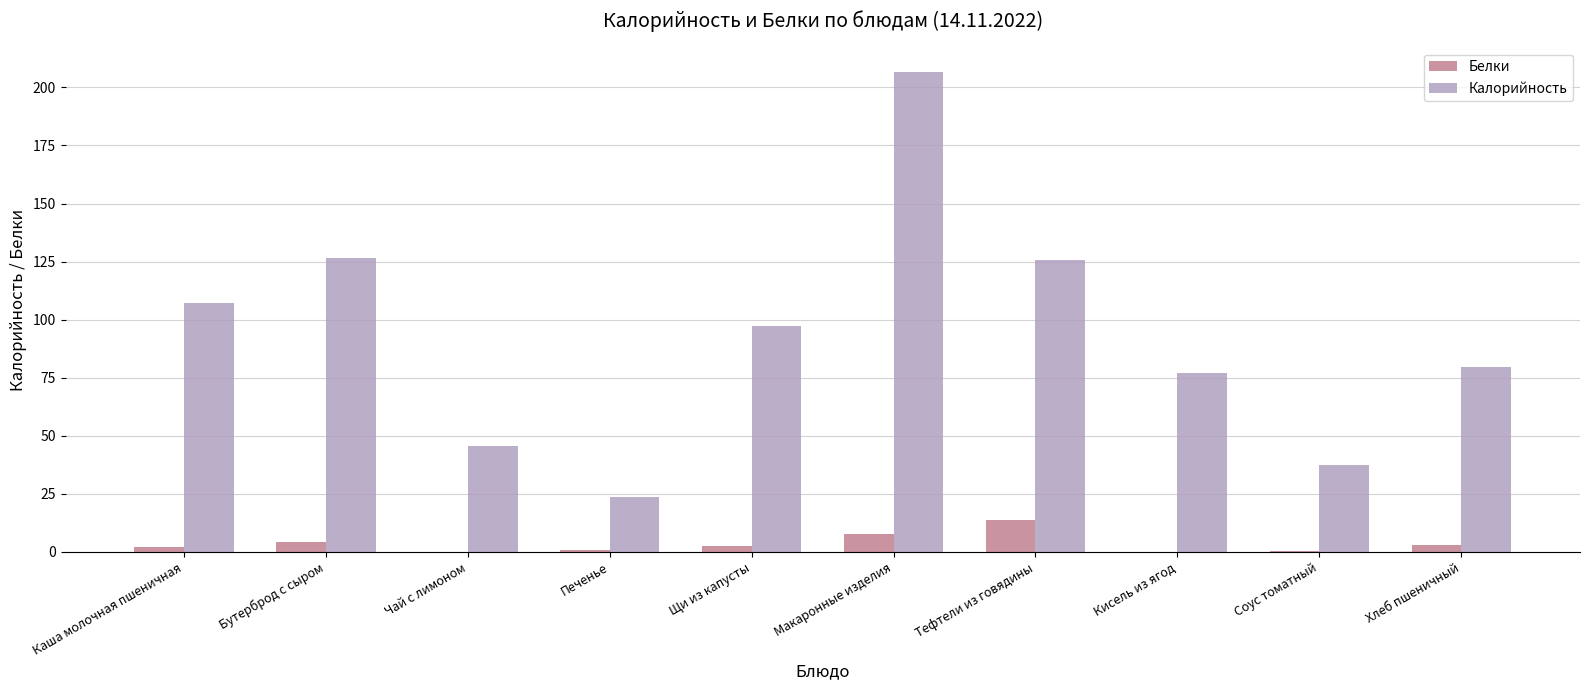

What is the sum of all Белки values?

34.9